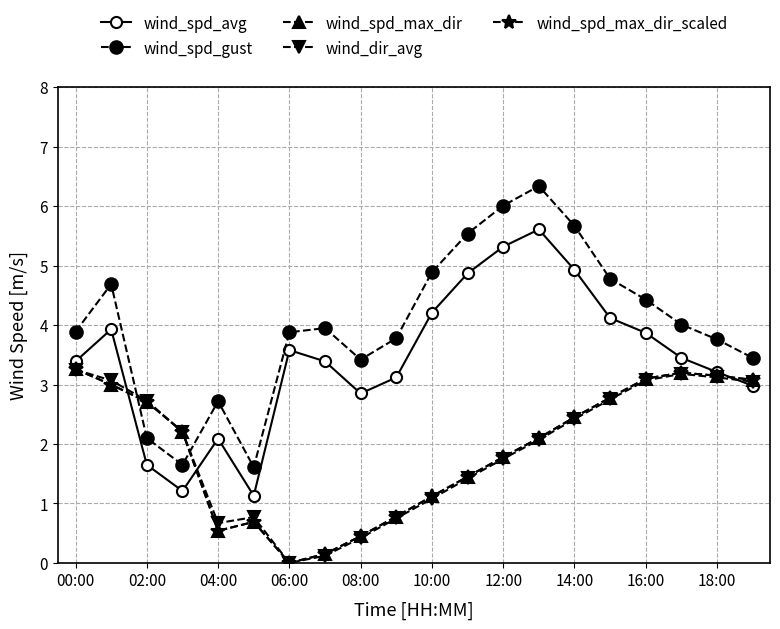

Does the chart have visible grid lines?

Yes